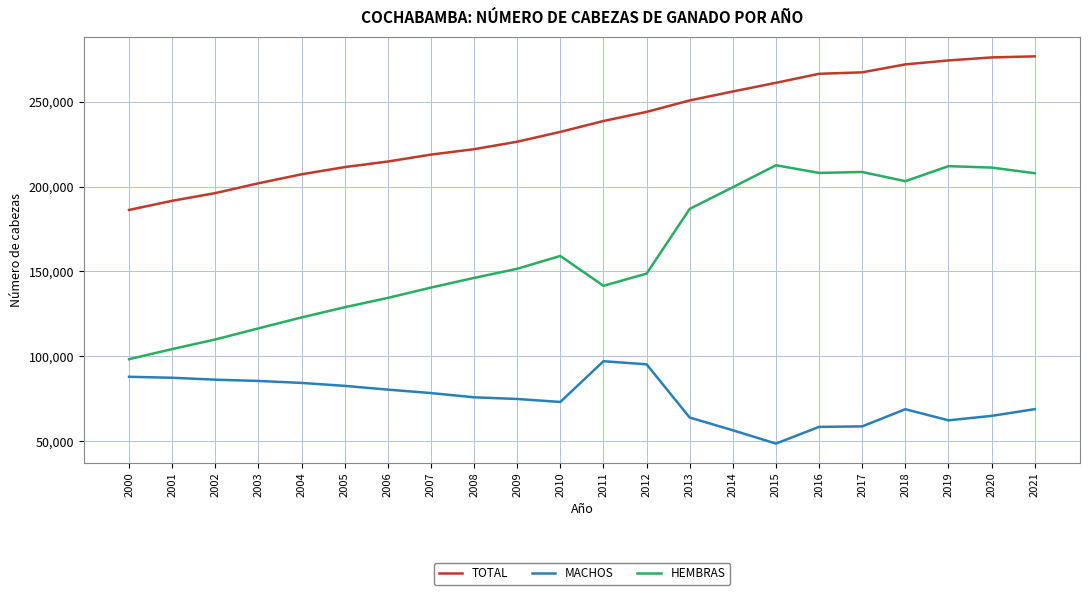

Does the chart display data point markers on the line(s)?

No